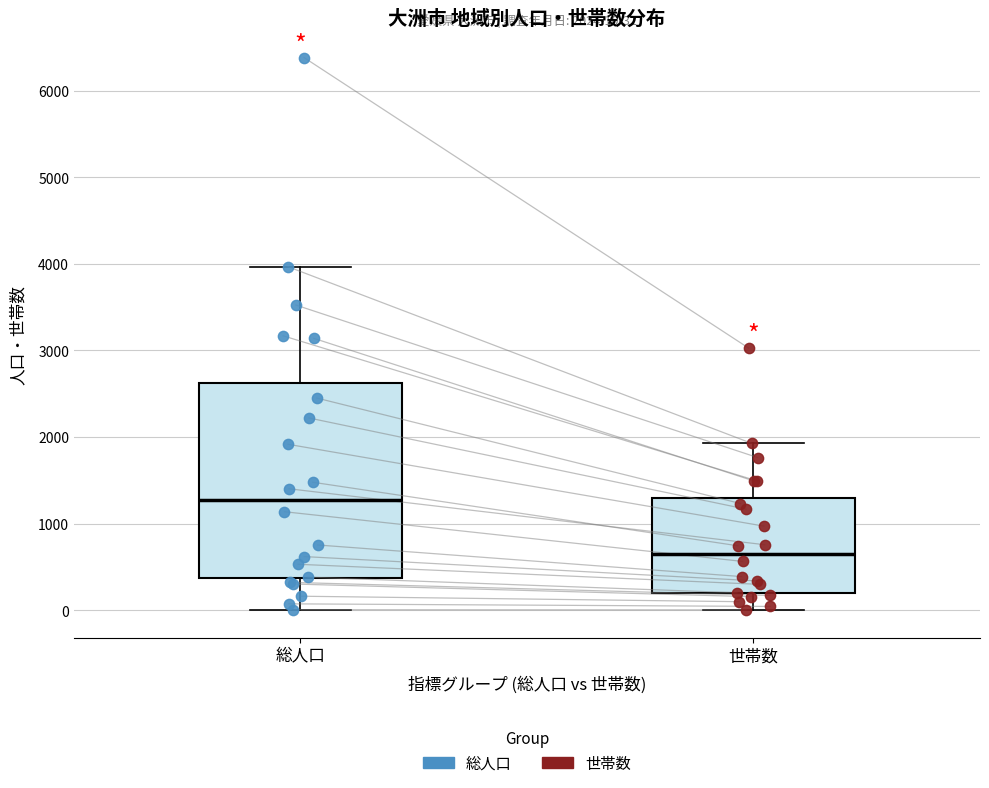

Which box has the lowest median line?

世帯数